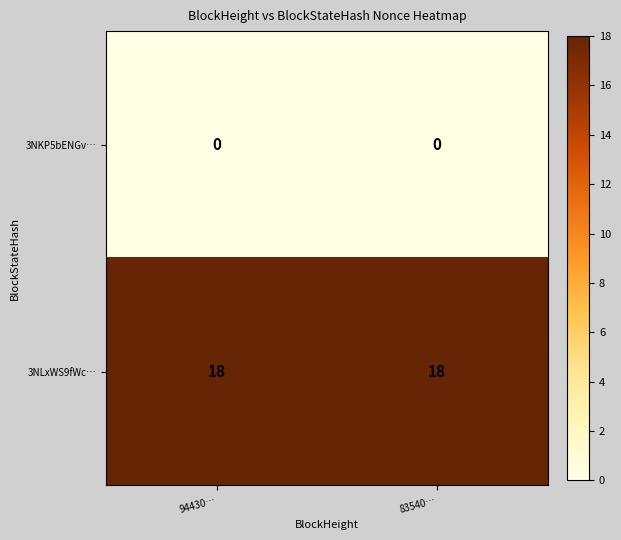

Is it true that 3NLxWS9fWc… equals 5 at 94430…?

False